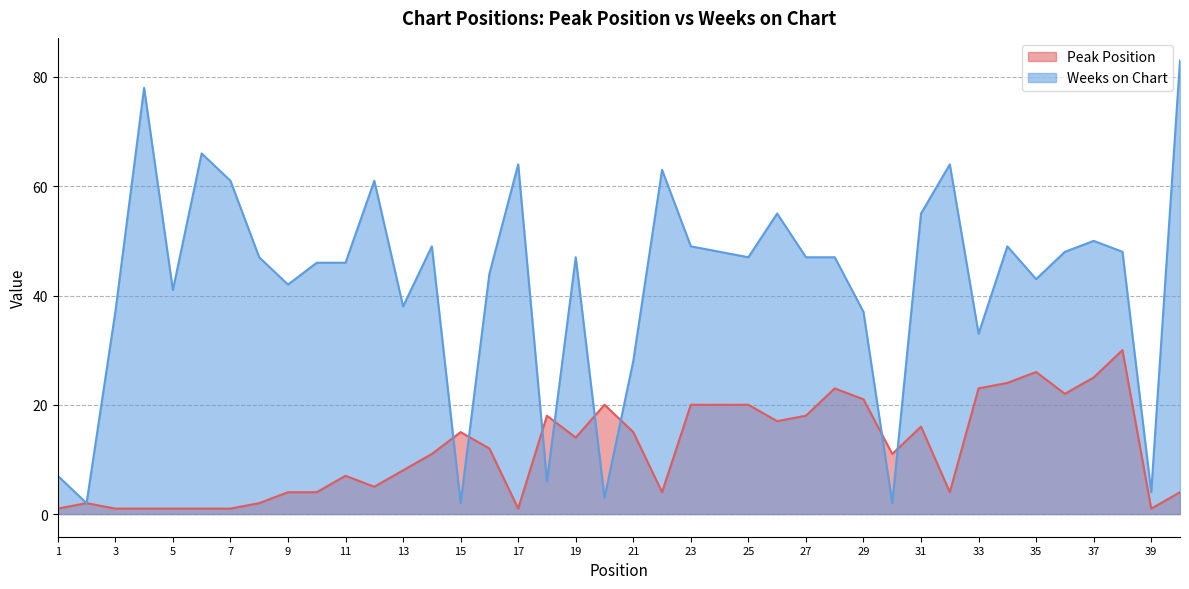

Count the number of categories in the chart.

40